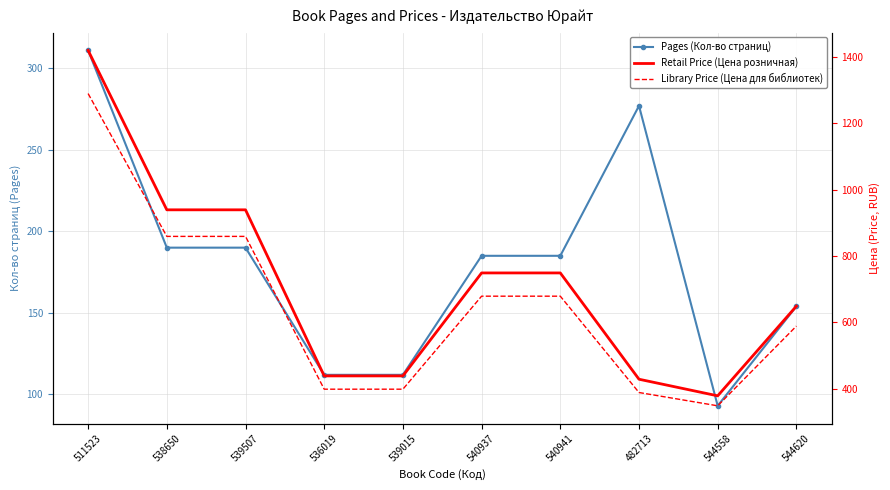

True or false: Pages (Кол-во страниц) and Retail Price (Цена розничная) intersect in this chart.

False